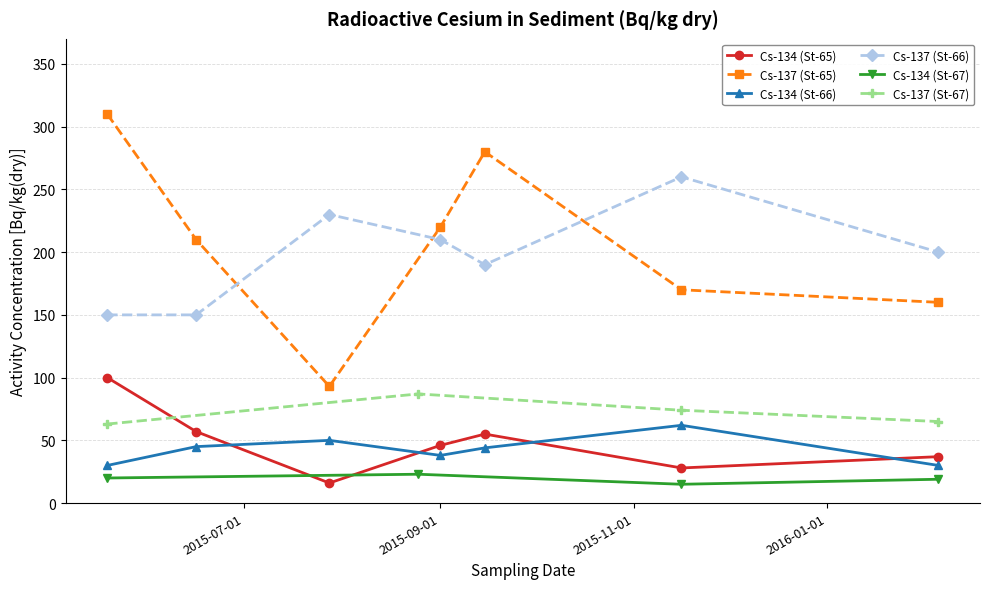

True or false: Cs-137 (St-66) and Cs-134 (St-65) intersect in this chart.

False